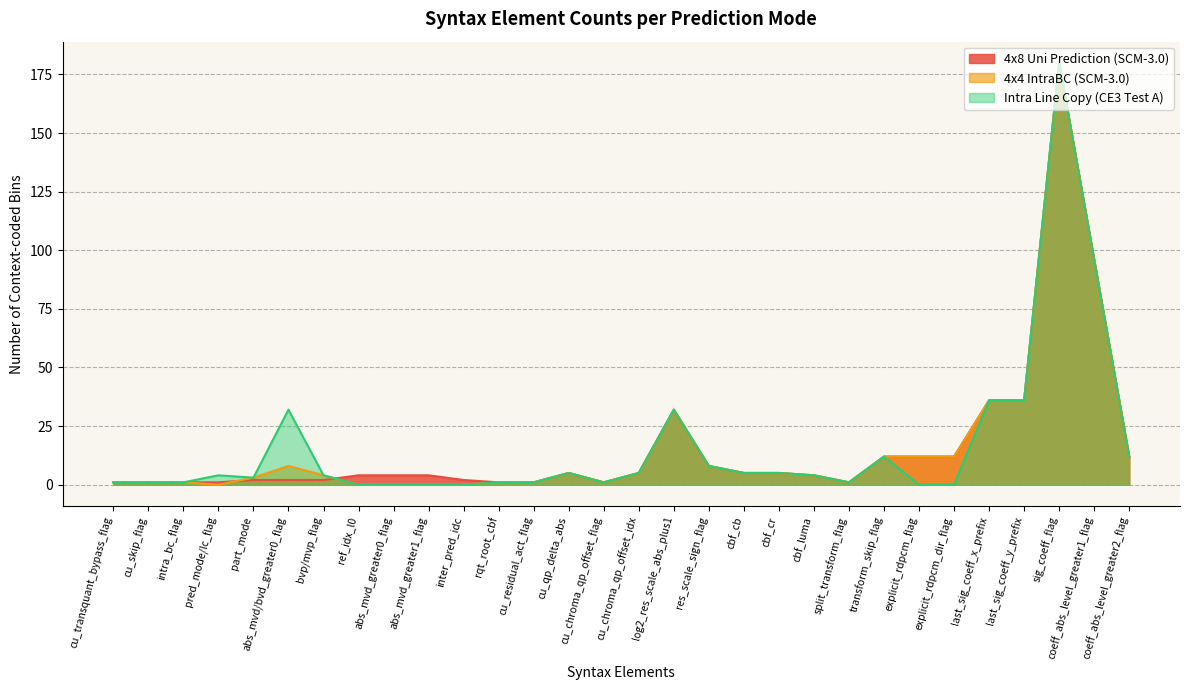

What is the label of the 28th point from the left?

sig_coeff_flag